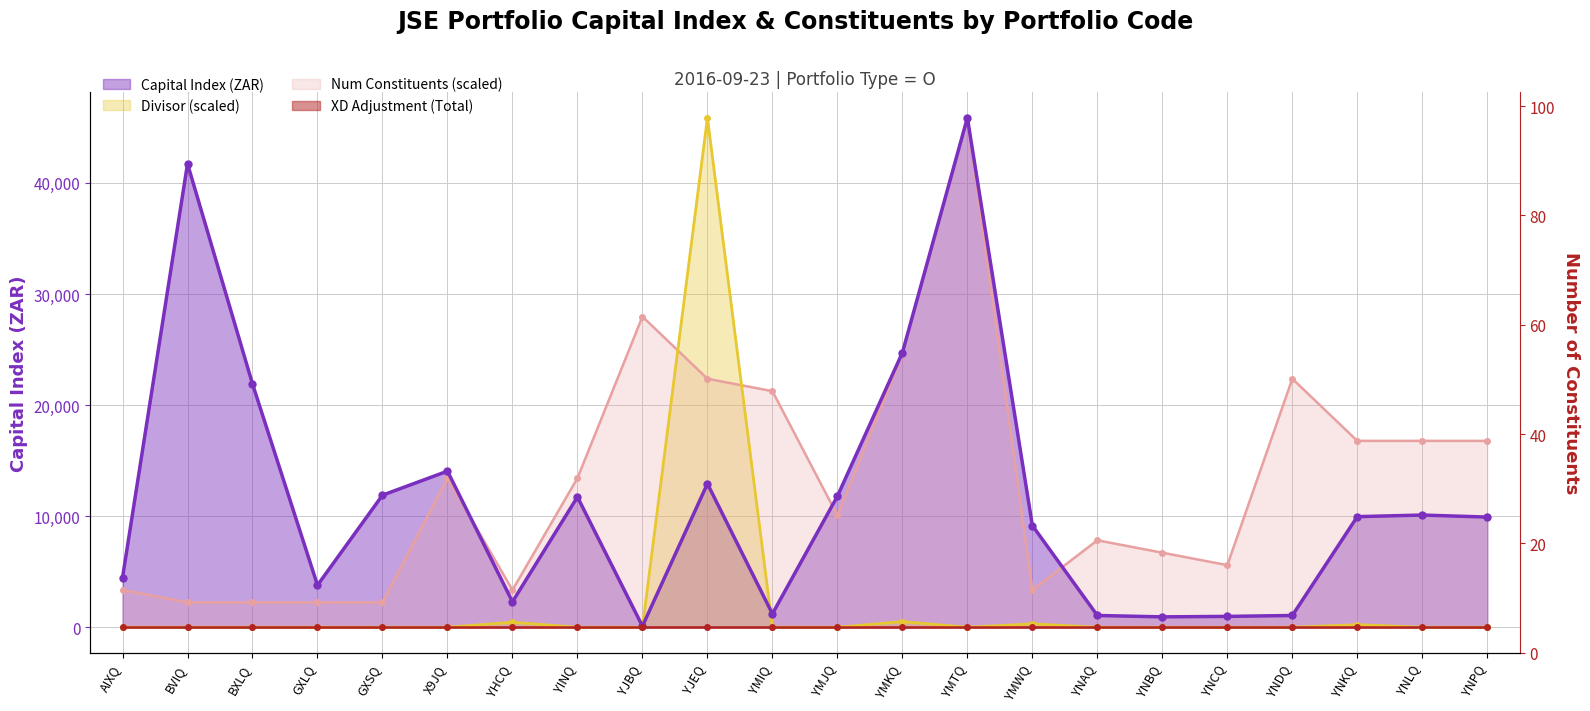

Where do Divisor and Capital Index (ZAR) first cross each other?

YJBQ and YJEQ